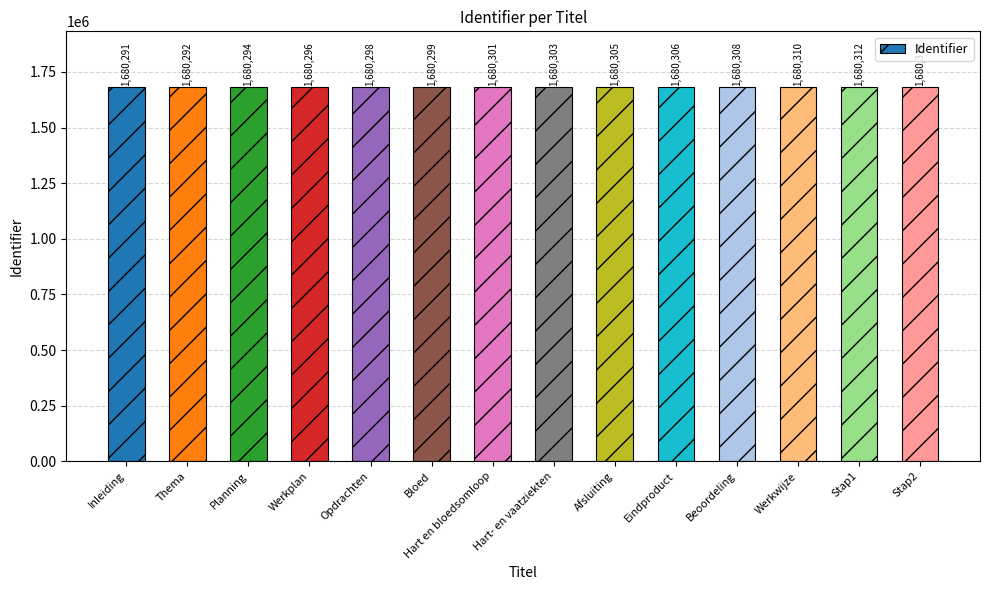

Where is the data nearest to the value 1680302?

Hart en bloedsomloop